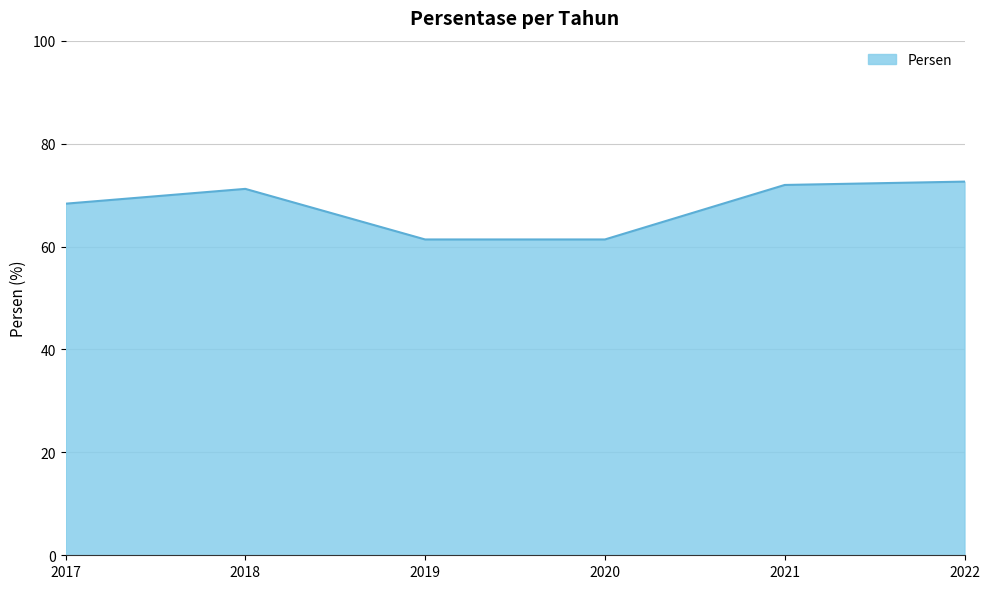

What is the sum of the values at 2018 and 2022?

143.8